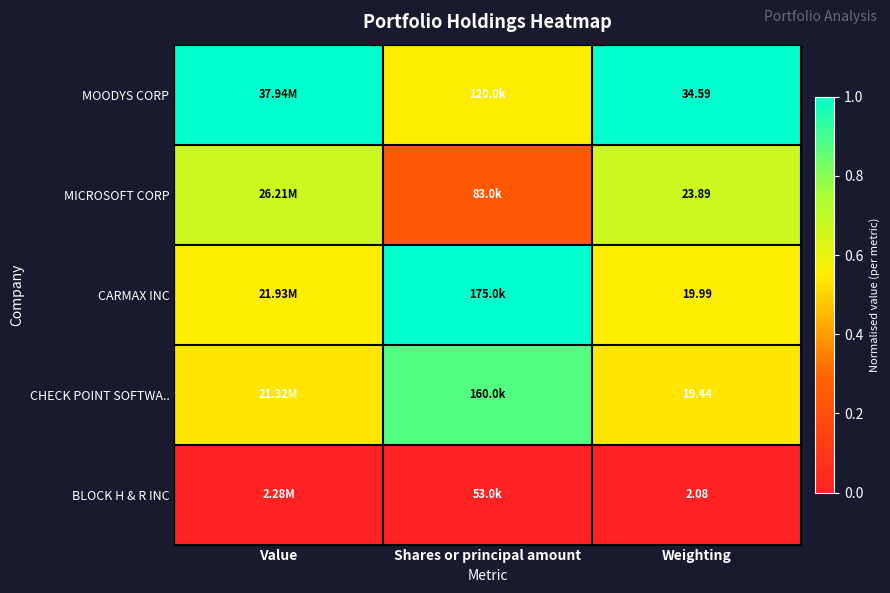

How many categories are shown in the chart?

3